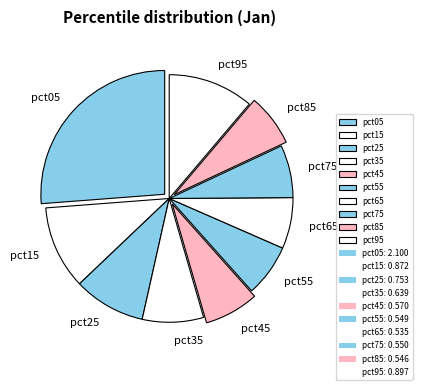

Does pct95 represent more than half of the total?

No